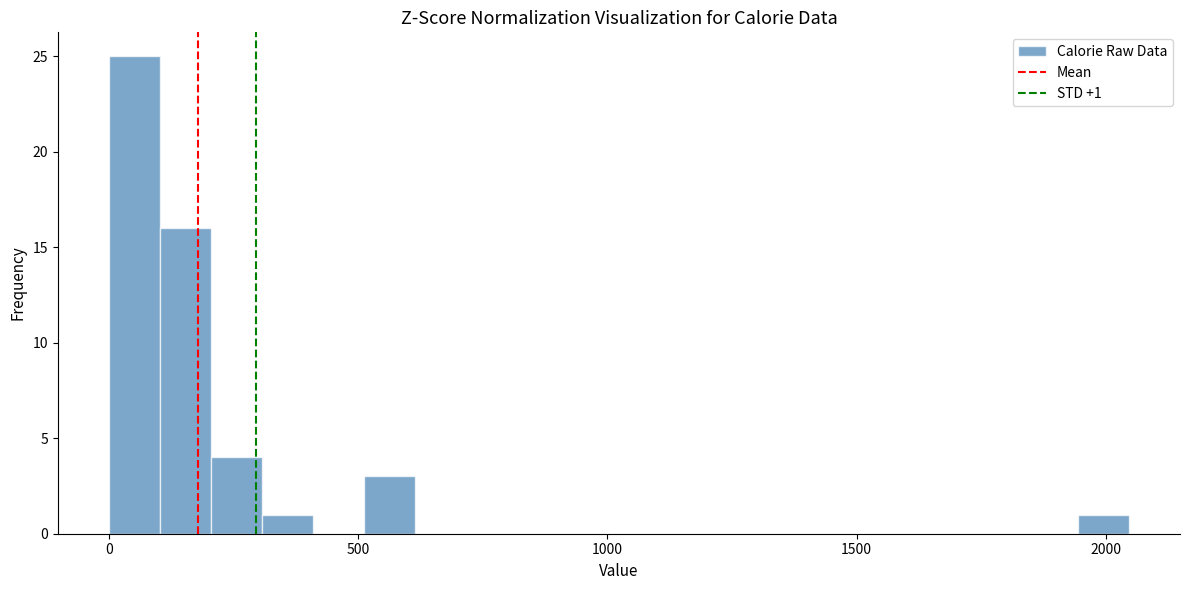

Read against the x-axis, roughly where is the centre of the tallest bar?

50